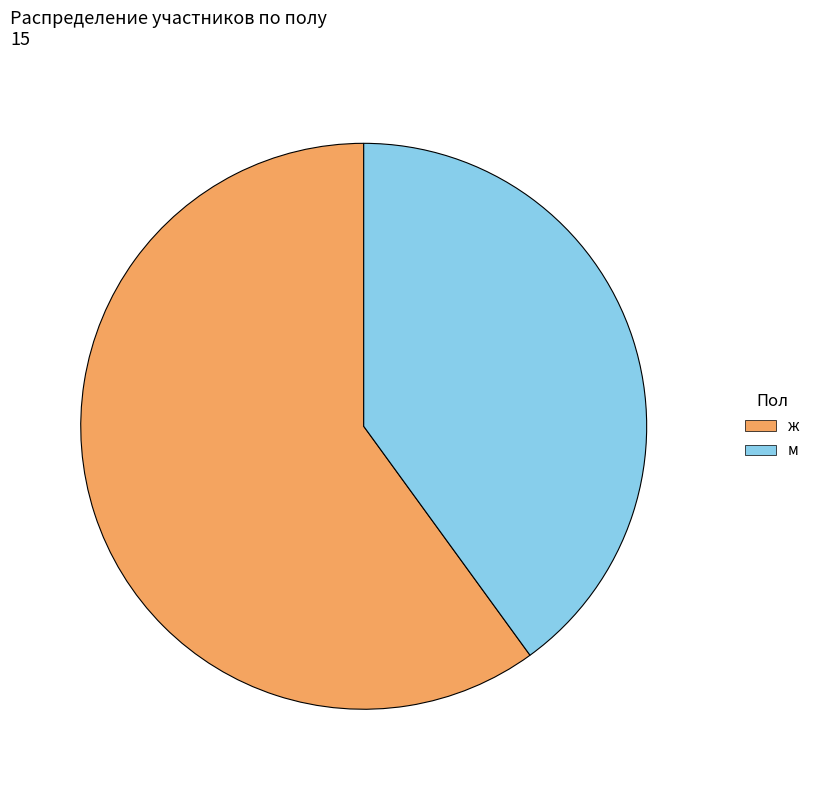

Approximately how many times larger is the value at ж compared to м?

1.5